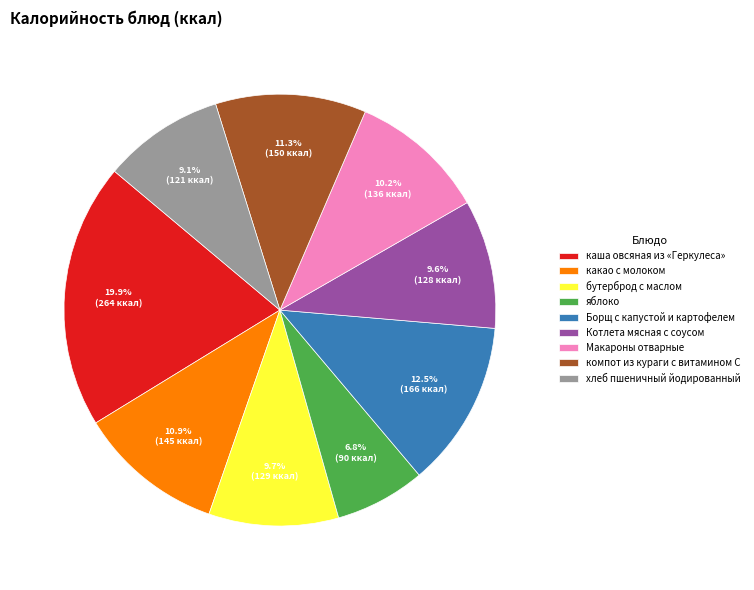

Is it true that какао с молоком is 11% of the pie?

True